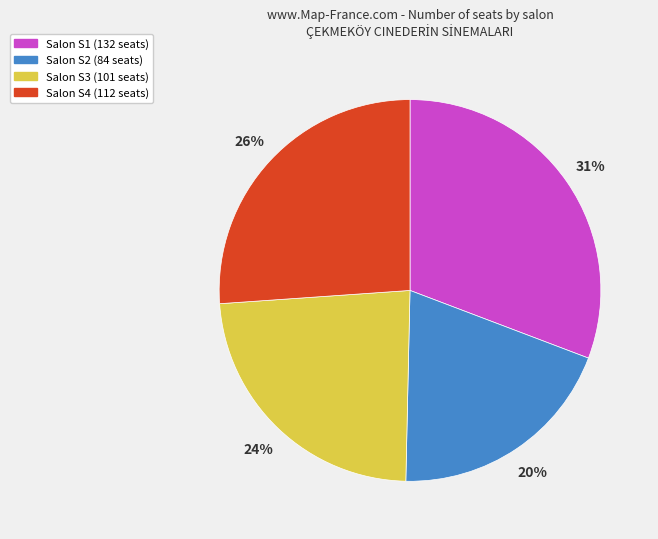

Does any single category account for the majority?

No